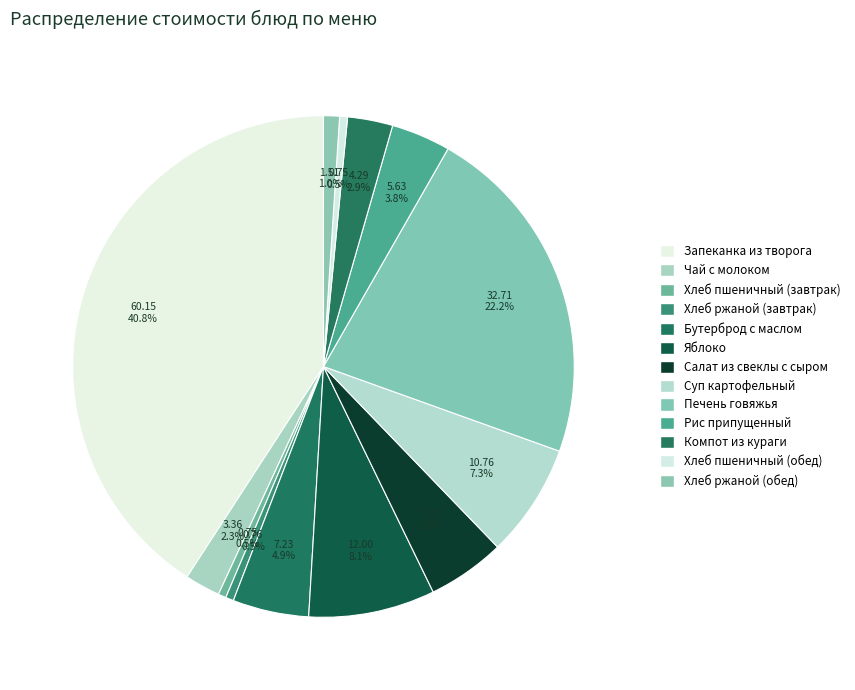

Between Чай с молоком and Салат из свеклы с сыром, which is larger?

Салат из свеклы с сыром